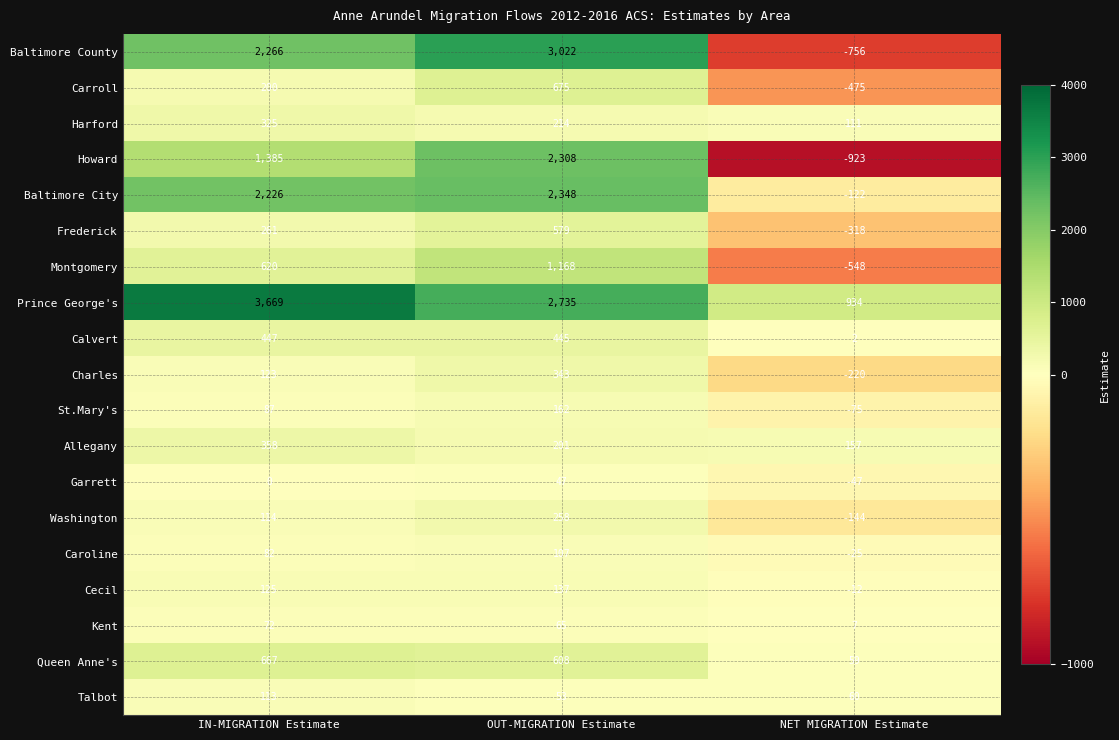

Which category has the lowest value in the Washington series?

NET MIGRATION Estimate